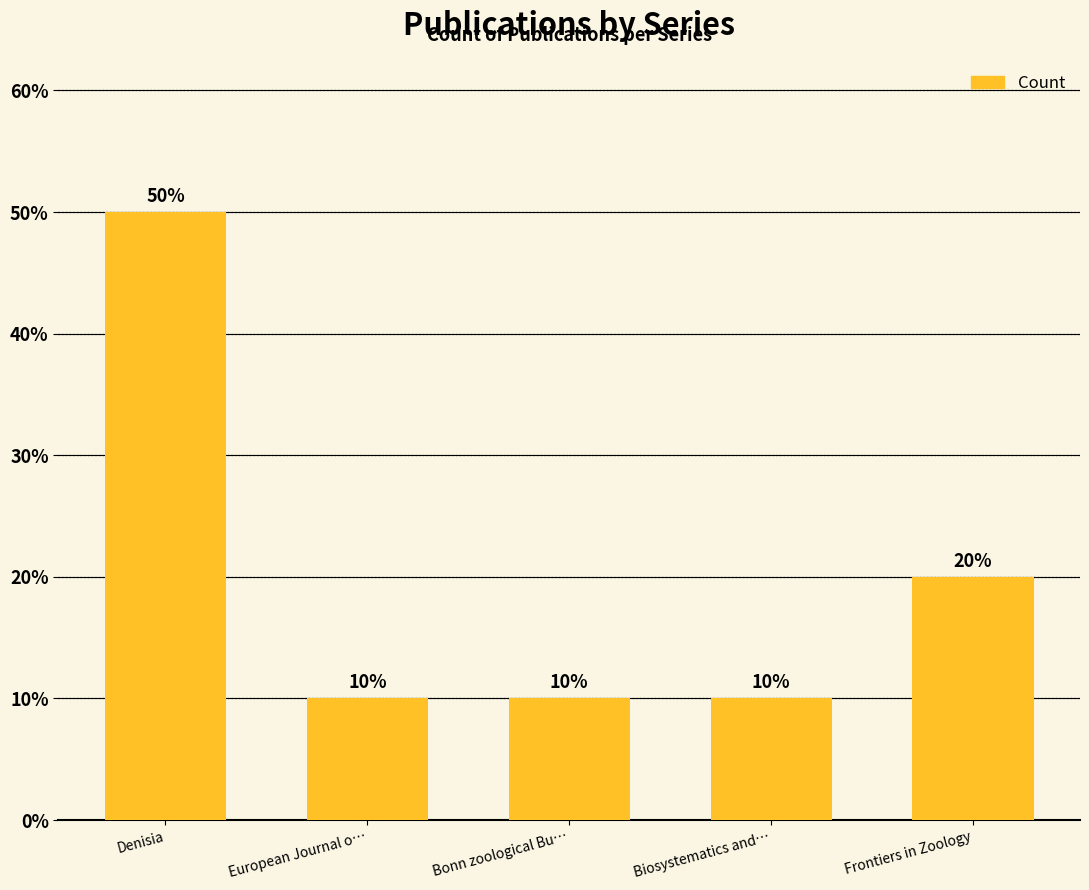

List the labels in order of value, smallest first.

European Journal o…, Bonn zoological Bu…, Biosystematics and…, Frontiers in Zoology, Denisia